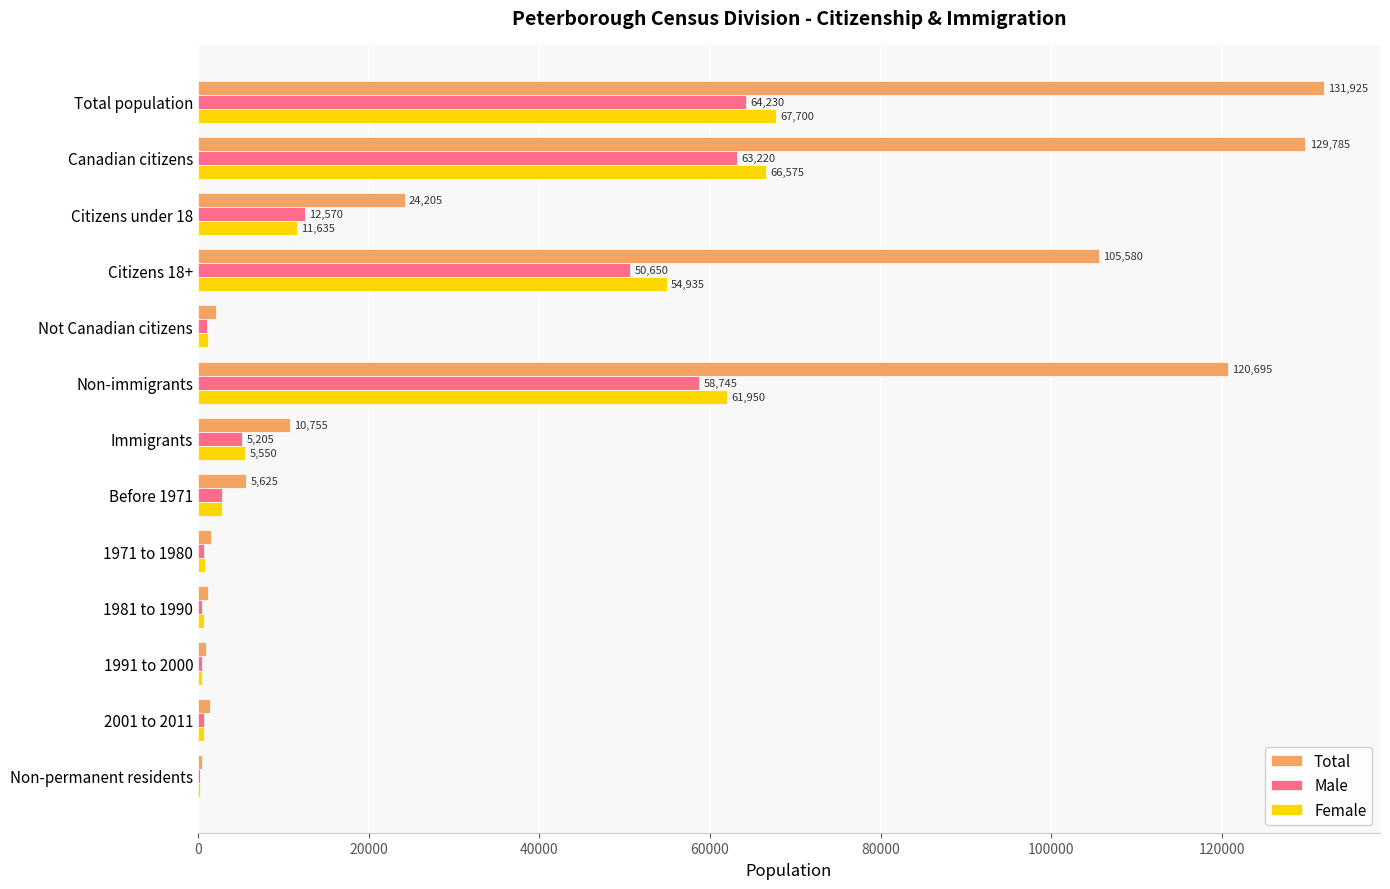

What is the sum of all Female values?

275210